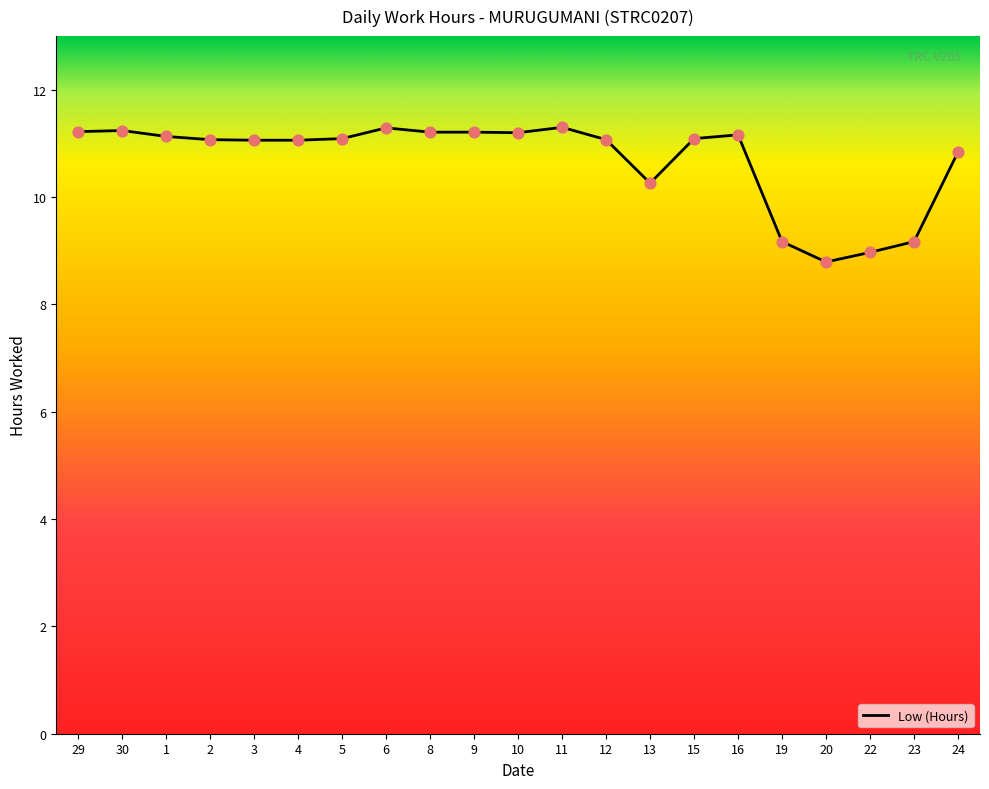

What is the change in value from 2 to 9?

+0.1